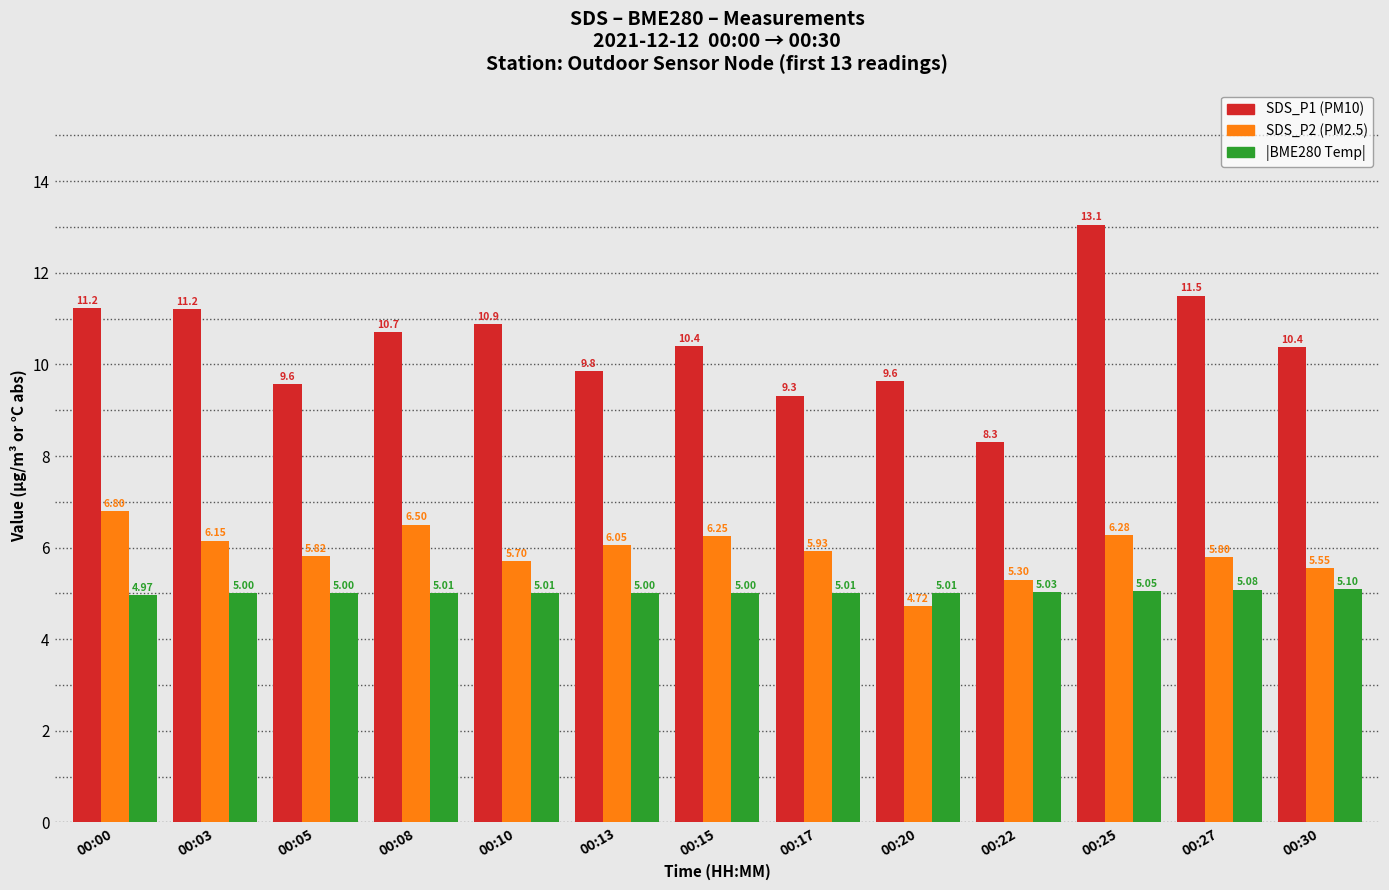

What is the spread (max minus min) of values at 00:05?

4.6